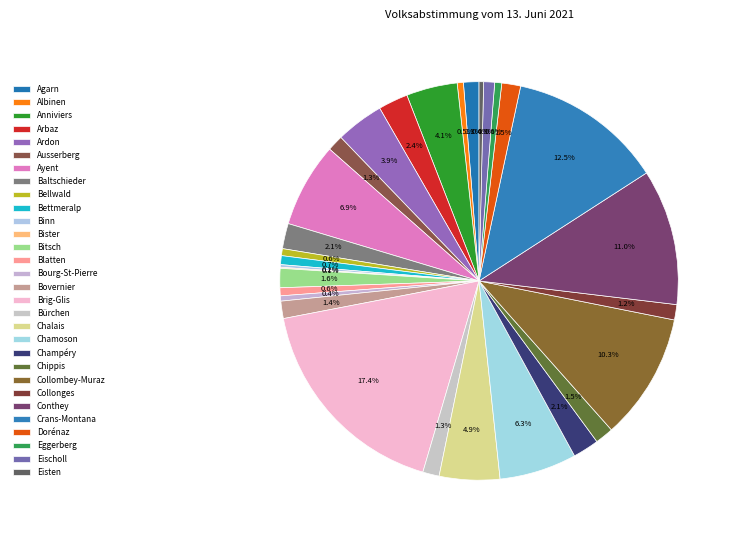

True or false: Chalais accounts for 5% of the total.

True